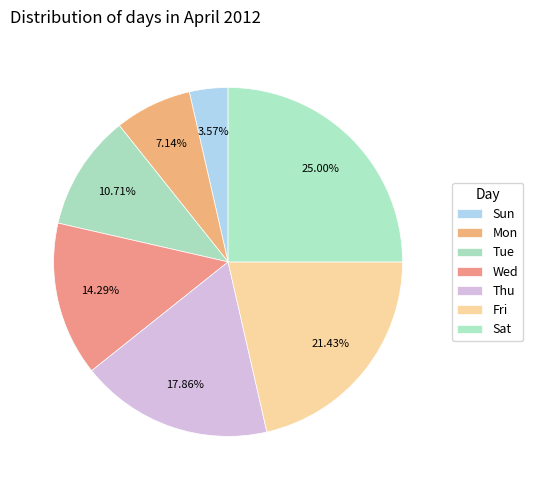

What portion of the pie excludes Sun?

96.4%